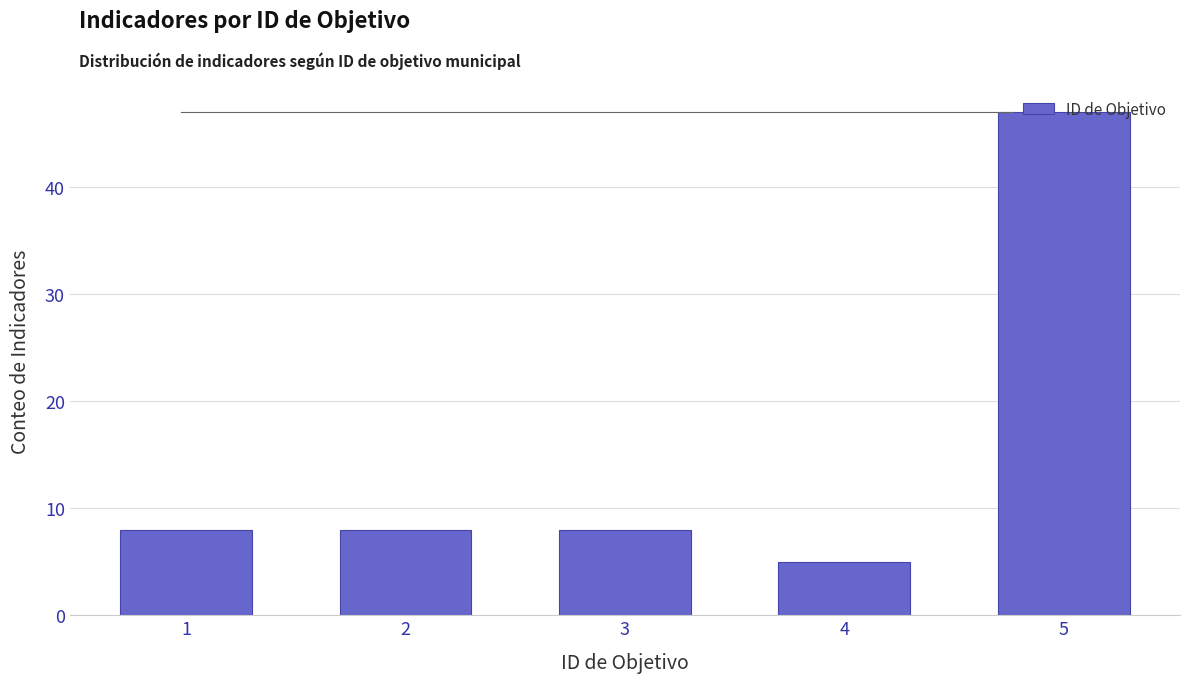

What is the ratio of the value at 4 to the value at 2?

0.6